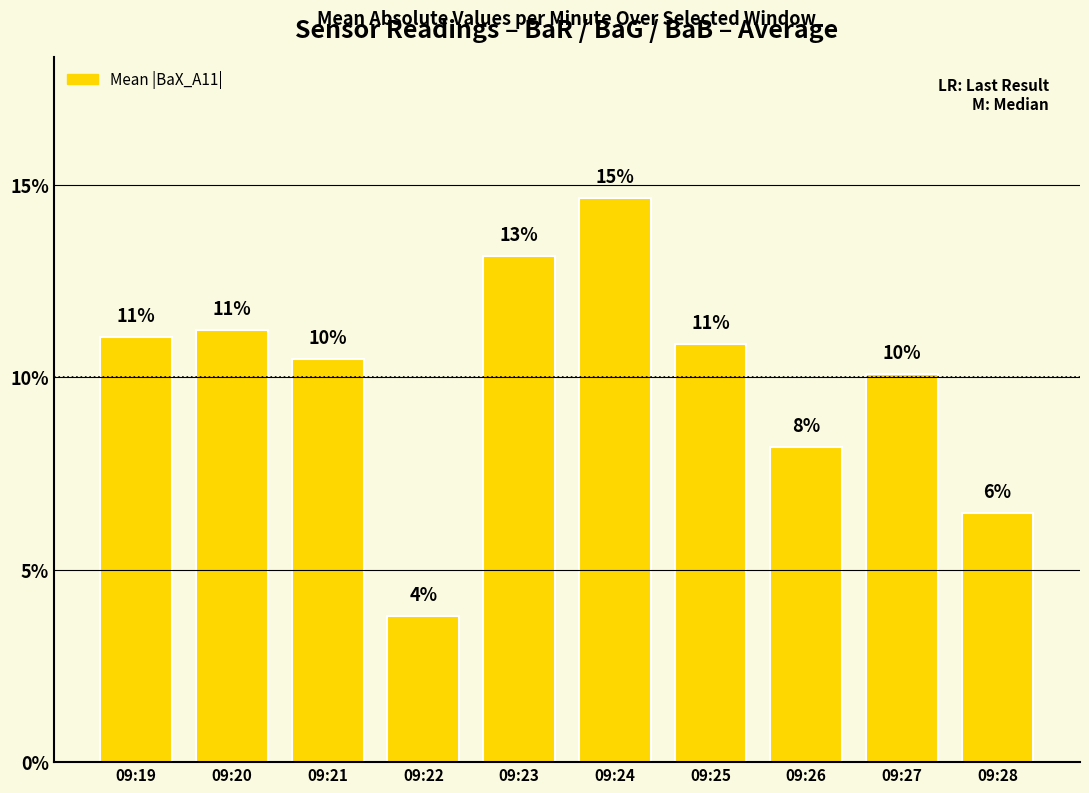

What is the sum of the values at 09:22 and 09:21?

14.3